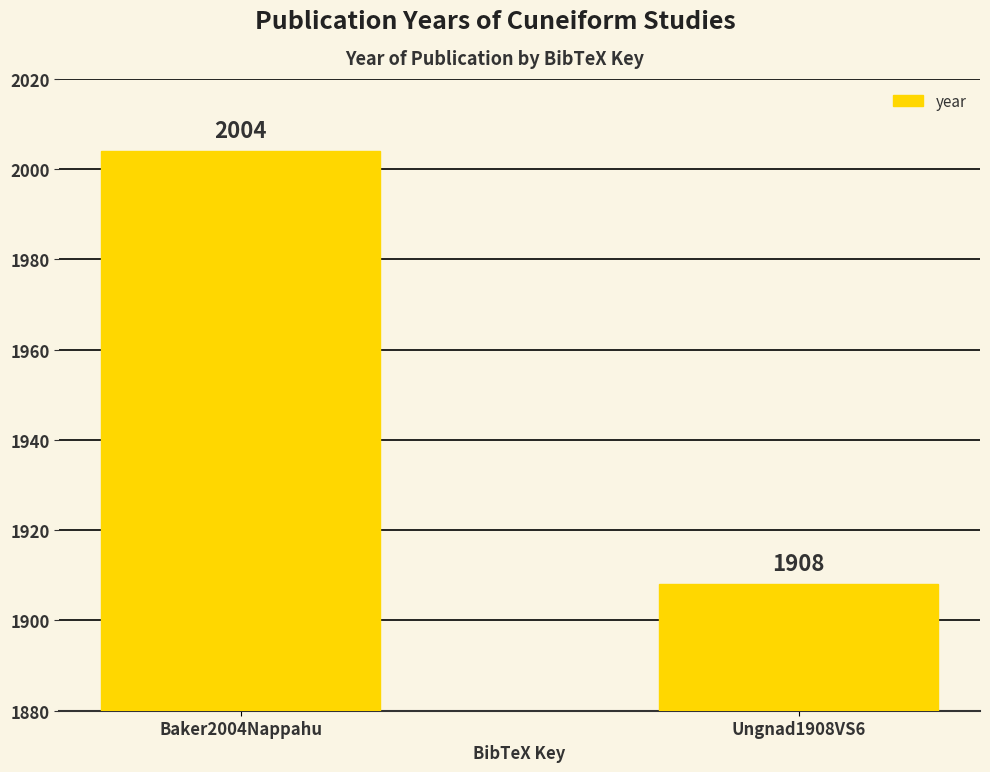

What is the label of the 1st bar from the left?

Baker2004Nappahu